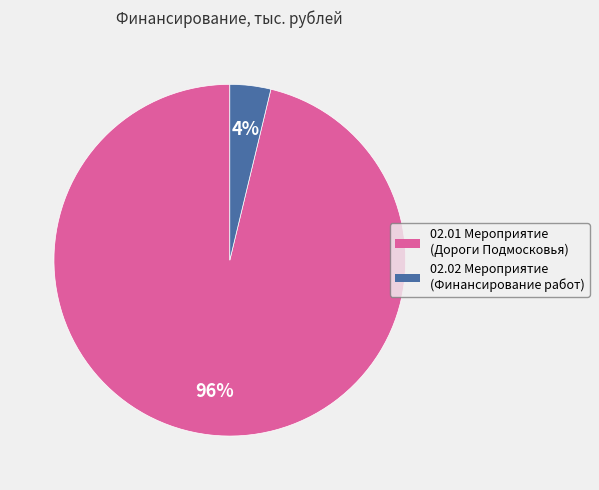

To the nearest percent, what is the difference between the largest and smallest slice percentages?

92%